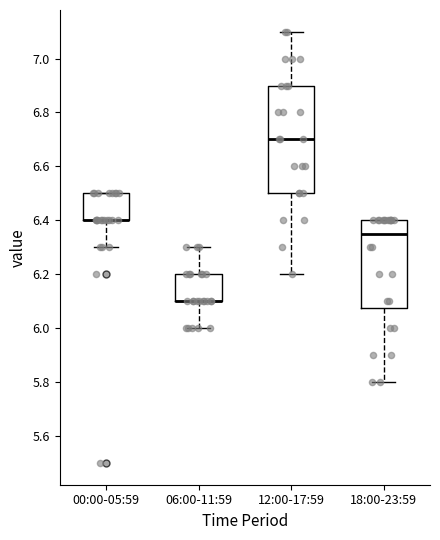

Reading left to right, read every box against the y-axis: the position of its median line, the range the box covers, and the ends of its whiskers. The values are not printed on the chart, so give them approximately, as read against the axis.

00:00-05:59: median 6.40 (drawn on the box's lower edge), box 6.40 to 6.50, whiskers 6.30 to 6.50
06:00-11:59: median 6.10 (drawn on the box's lower edge), box 6.10 to 6.20, whiskers 6.00 to 6.30
12:00-17:59: median 6.70, box 6.50 to 6.90, whiskers 6.20 to 7.10
18:00-23:59: median 6.36, box 6.08 to 6.40, whiskers 5.80 to 6.40